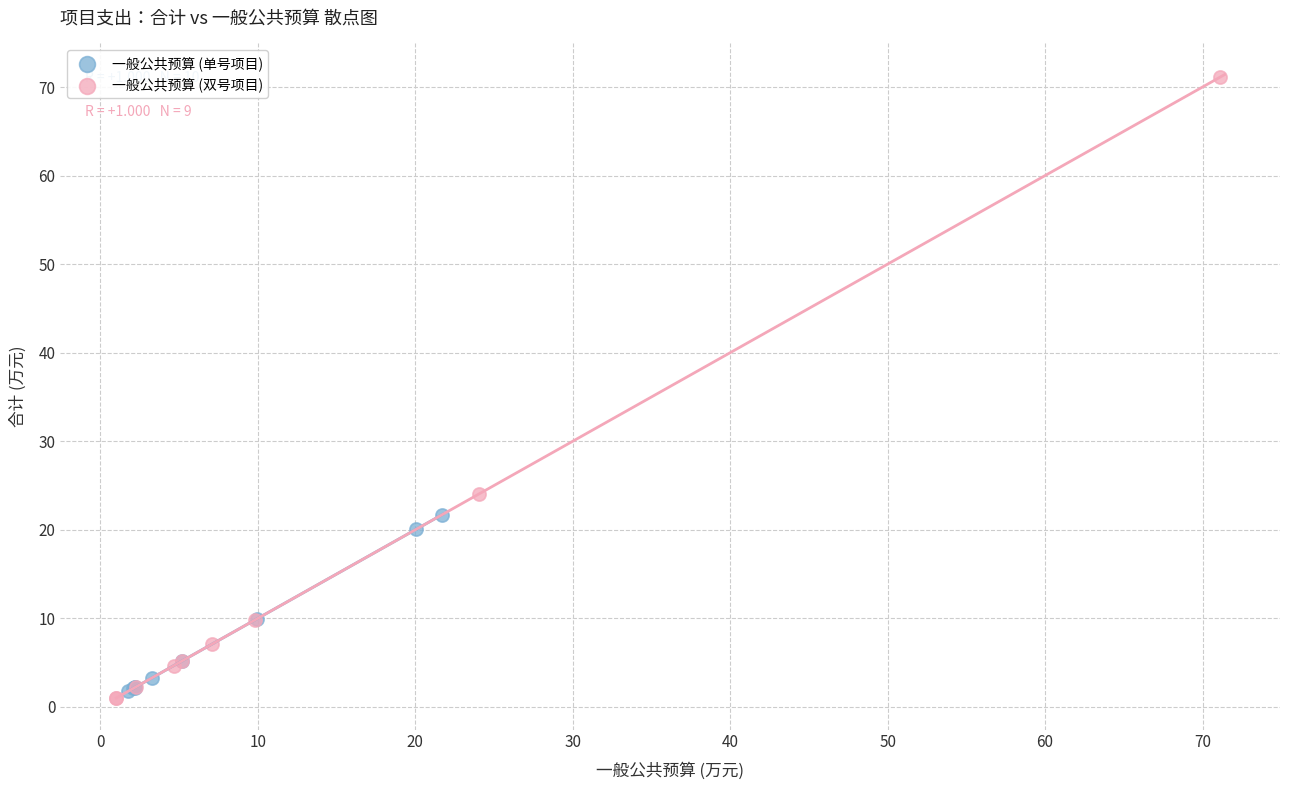

Which series contains the lowest Y value?

一般公共预算 (双号项目)